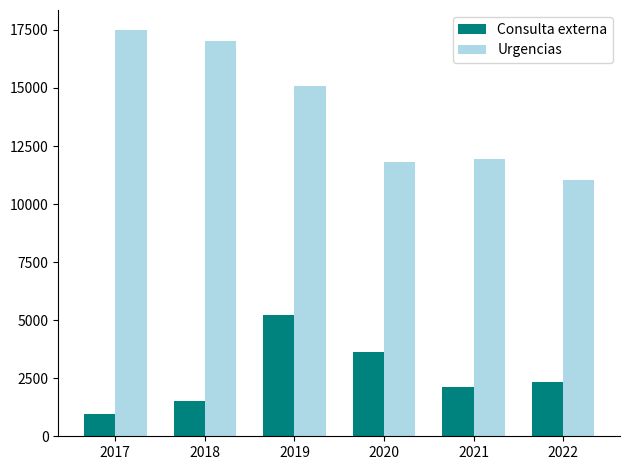

Where is Consulta externa nearest to the value 3100?

2020